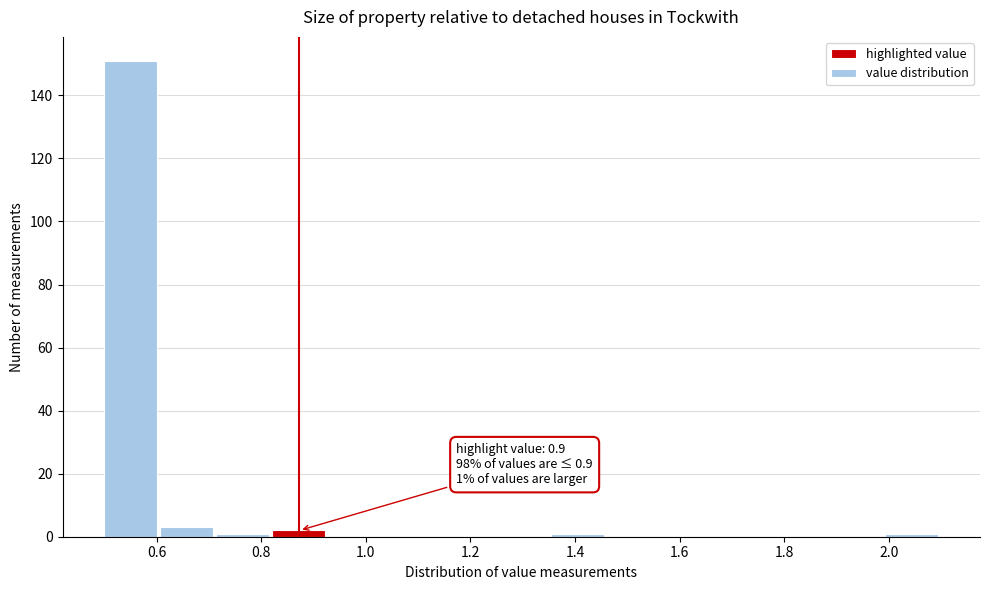

Over which range of the x-axis is the bar tallest?

0.50 to 0.60